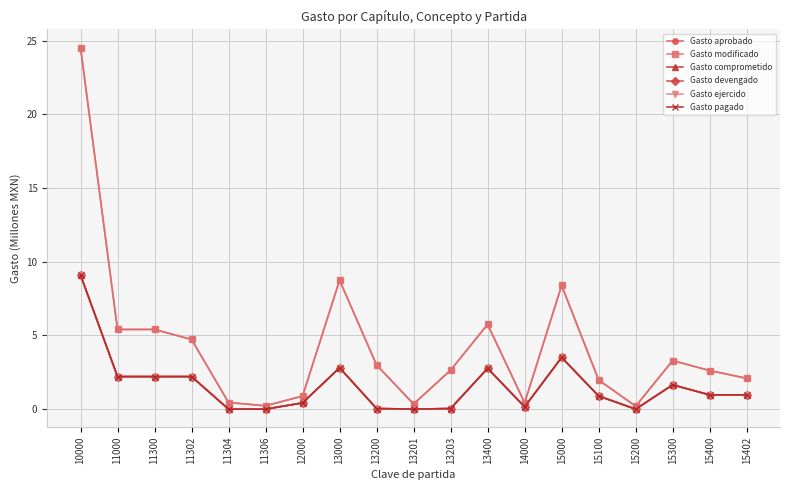

What is the difference between the maximum and minimum values in the Gasto aprobado series?

24.3